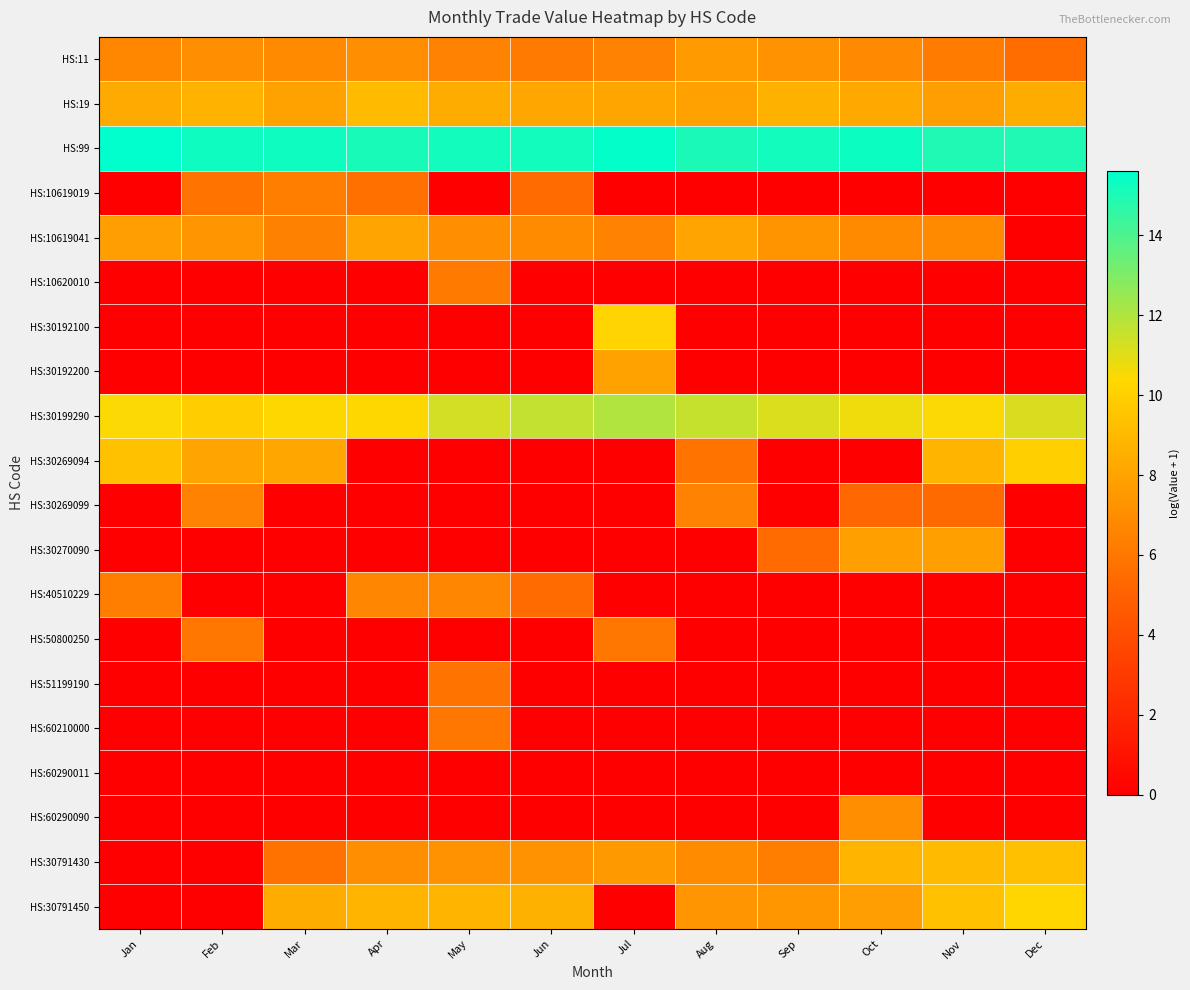

Reading right to left, what are all the values shown in this chart?

HS:11: Dec=5.5	Nov=6.3	Oct=6.8	Sep=7.2	Aug=7.6	Jul=6.5	Jun=6.1	May=6.5	Apr=7.0	Mar=6.9	Feb=7.1	Jan=6.8
HS:19: Dec=8.4	Nov=7.8	Oct=8.2	Sep=8.6	Aug=7.9	Jul=8.1	Jun=8.2	May=8.4	Apr=9.0	Mar=8.0	Feb=8.7	Jan=8.3
HS:99: Dec=14.9	Nov=14.9	Oct=15.3	Sep=15.2	Aug=15.1	Jul=15.5	Jun=15.2	May=15.2	Apr=15.1	Mar=15.3	Feb=15.3	Jan=15.6
HS:10619019: Dec=0.0	Nov=0.0	Oct=0.0	Sep=0.0	Aug=0.0	Jul=0.0	Jun=5.5	May=0.0	Apr=5.7	Mar=6.3	Feb=5.8	Jan=0.0
HS:10619041: Dec=0.0	Nov=6.8	Oct=6.9	Sep=7.3	Aug=8.0	Jul=6.5	Jun=6.9	May=7.1	Apr=8.0	Mar=6.5	Feb=7.3	Jan=7.8
HS:10620010: Dec=0.0	Nov=0.0	Oct=0.0	Sep=0.0	Aug=0.0	Jul=0.0	Jun=0.0	May=6.2	Apr=0.0	Mar=0.0	Feb=0.0	Jan=0.0
HS:30192100: Dec=0.0	Nov=0.0	Oct=0.0	Sep=0.0	Aug=0.0	Jul=10.2	Jun=0.0	May=0.0	Apr=0.0	Mar=0.0	Feb=0.0	Jan=0.0
HS:30192200: Dec=0.0	Nov=0.0	Oct=0.0	Sep=0.0	Aug=0.0	Jul=7.9	Jun=0.0	May=0.0	Apr=0.0	Mar=0.0	Feb=0.0	Jan=0.0
HS:30199290: Dec=11.2	Nov=10.5	Oct=10.7	Sep=11.1	Aug=11.6	Jul=12.0	Jun=11.6	May=11.3	Apr=10.3	Mar=10.3	Feb=9.9	Jan=10.5
HS:30269094: Dec=10.0	Nov=8.8	Oct=0.0	Sep=0.0	Aug=5.9	Jul=0.0	Jun=0.0	May=0.0	Apr=0.0	Mar=8.1	Feb=8.0	Jan=9.4
HS:30269099: Dec=0.0	Nov=5.4	Oct=5.3	Sep=0.0	Aug=6.5	Jul=0.0	Jun=0.0	May=0.0	Apr=0.0	Mar=0.0	Feb=6.6	Jan=0.0
HS:30270090: Dec=0.0	Nov=7.9	Oct=7.8	Sep=5.5	Aug=0.0	Jul=0.0	Jun=0.0	May=0.0	Apr=0.0	Mar=0.0	Feb=0.0	Jan=0.0
HS:40510229: Dec=0.0	Nov=0.0	Oct=0.0	Sep=0.0	Aug=0.0	Jul=0.0	Jun=5.5	May=6.7	Apr=6.7	Mar=0.0	Feb=0.0	Jan=6.3
HS:50800250: Dec=0.0	Nov=0.0	Oct=0.0	Sep=0.0	Aug=0.0	Jul=5.9	Jun=0.0	May=0.0	Apr=0.0	Mar=0.0	Feb=5.9	Jan=0.0
HS:51199190: Dec=0.0	Nov=0.0	Oct=0.0	Sep=0.0	Aug=0.0	Jul=0.0	Jun=0.0	May=5.8	Apr=0.0	Mar=0.0	Feb=0.0	Jan=0.0
HS:60210000: Dec=0.0	Nov=0.0	Oct=0.0	Sep=0.0	Aug=0.0	Jul=0.0	Jun=0.0	May=6.0	Apr=0.0	Mar=0.0	Feb=0.0	Jan=0.0
HS:60290011: Dec=0.0	Nov=0.0	Oct=0.0	Sep=0.0	Aug=0.0	Jul=0.0	Jun=0.0	May=0.0	Apr=0.0	Mar=0.0	Feb=0.0	Jan=0.0
HS:60290090: Dec=0.0	Nov=0.0	Oct=7.1	Sep=0.0	Aug=0.0	Jul=0.0	Jun=0.0	May=0.0	Apr=0.0	Mar=0.0	Feb=0.0	Jan=0.0
HS:30791430: Dec=9.3	Nov=9.1	Oct=8.8	Sep=6.3	Aug=6.9	Jul=7.6	Jun=7.2	May=7.2	Apr=7.1	Mar=5.7	Feb=0.0	Jan=0.0
HS:30791450: Dec=10.3	Nov=9.4	Oct=7.8	Sep=7.4	Aug=7.4	Jul=0.0	Jun=8.6	May=8.8	Apr=8.8	Mar=8.4	Feb=0.0	Jan=0.0